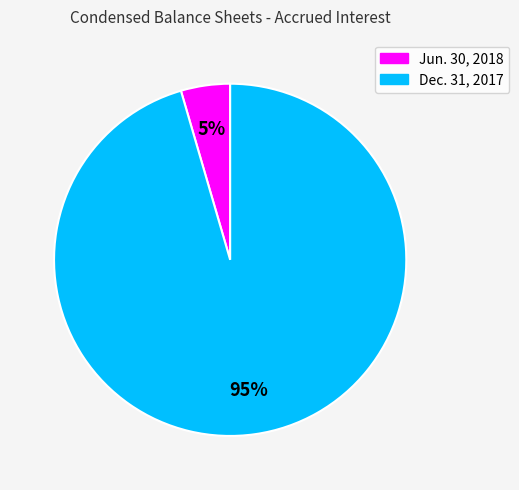

To the nearest percent, what is the average slice percentage?

50%